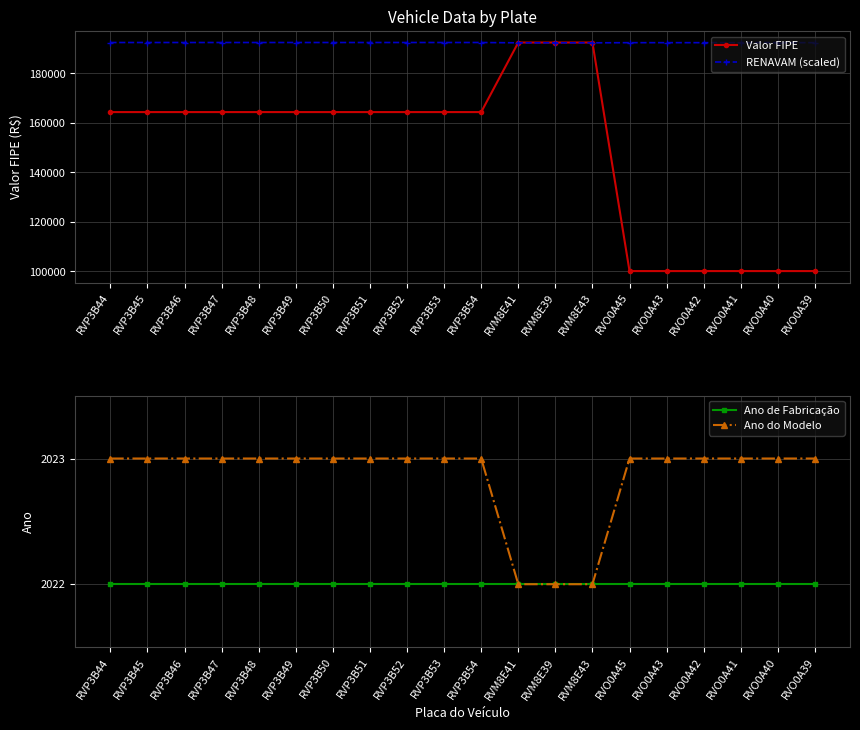

What is the maximum value shown in the chart?

192499.0